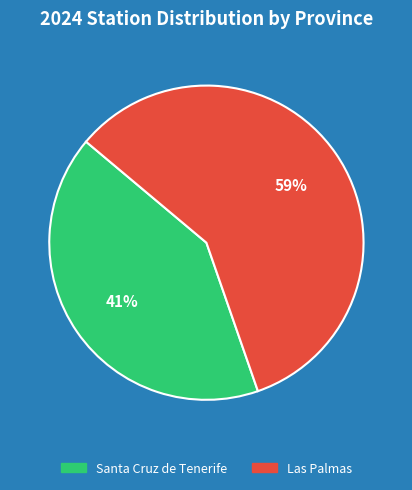

Which category has the smallest portion of the pie?

Santa Cruz de Tenerife